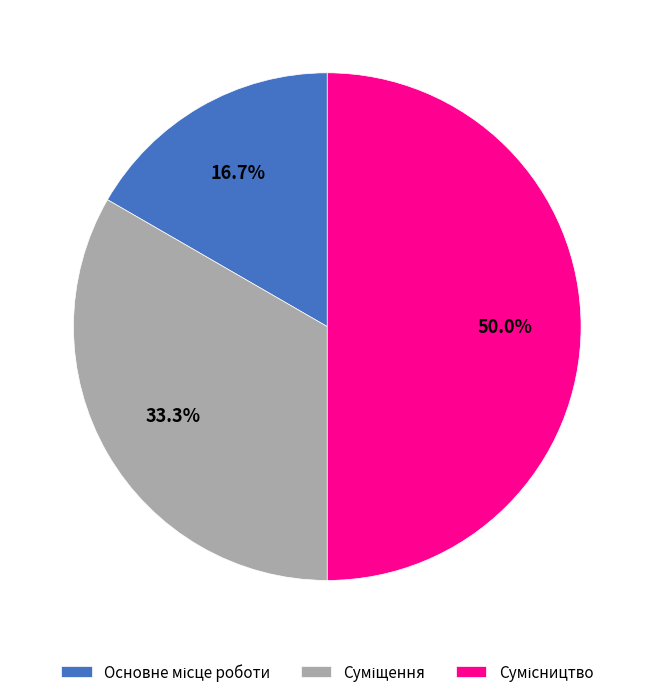

To the nearest percent, what portion does Сумісництво represent?

50%